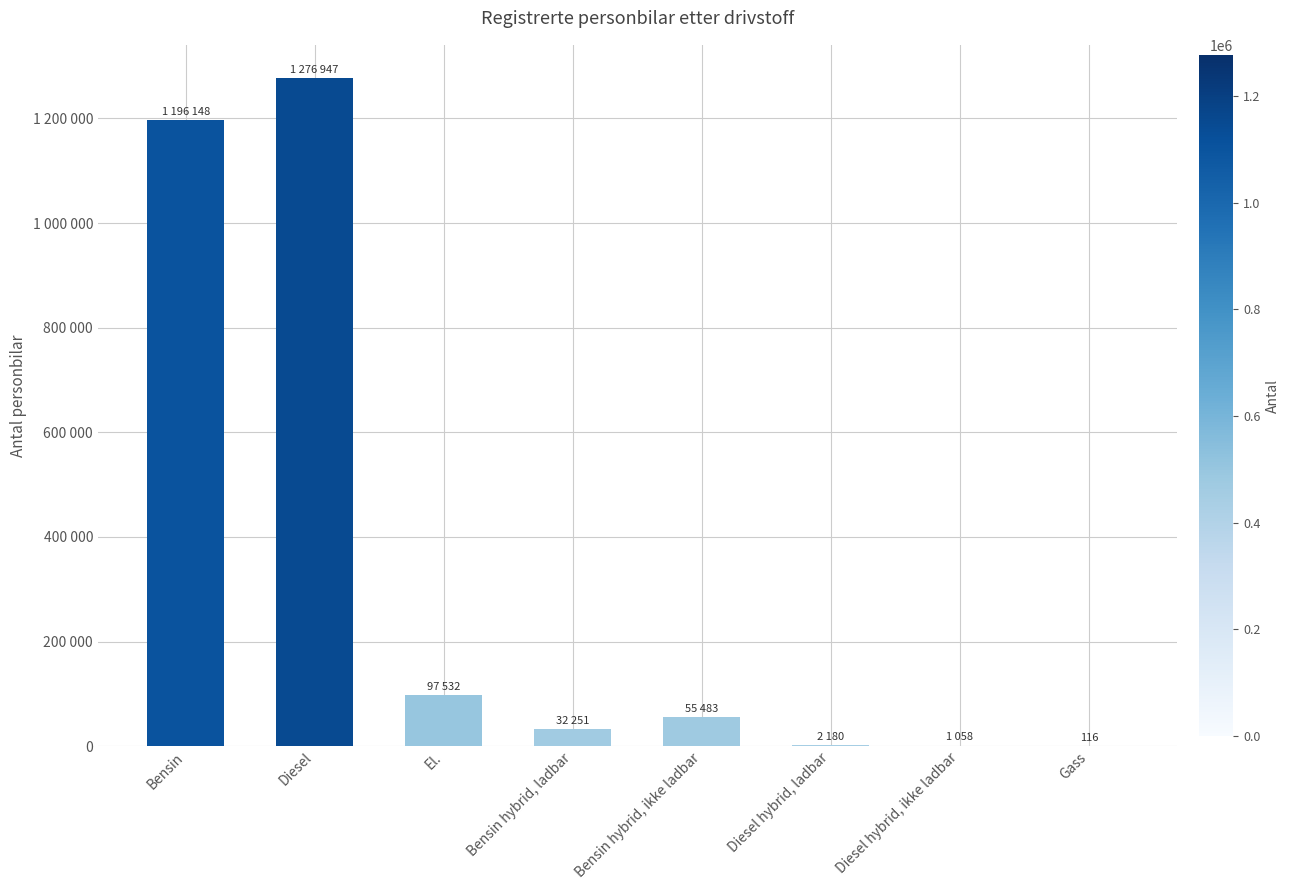

Reading left to right, transcribe all the data shown in this chart.

1196148	1276947	97532	32251	55483	2180	1058	116